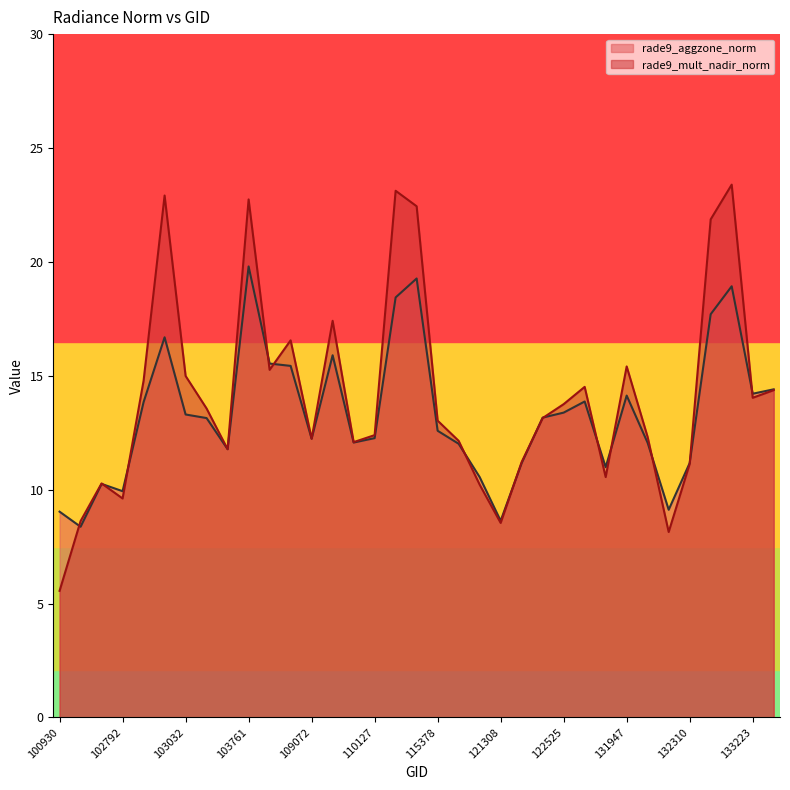

What is the approximate value of rade9_mult_nadir_norm at 132136?

8.1